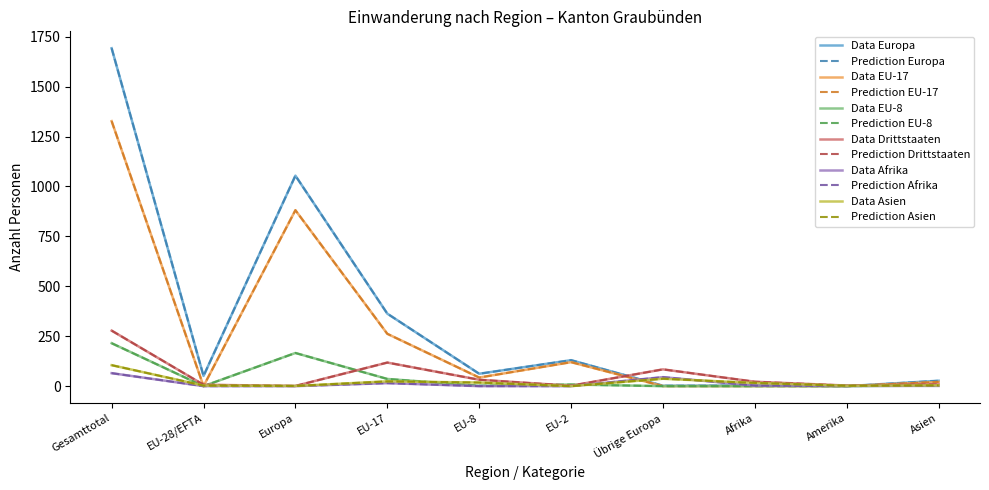

Reading left to right, what are all the values shown in this chart?

Europa: 1692	51	1054	363	62	130	2	3	0	27
EU-17: 1327	0	881	262	43	120	0	0	0	21
EU-8: 215	0	166	36	2	8	0	0	0	3
Drittstaaten: 278	7	1	118	32	2	84	22	3	9
Afrika: 65	0	0	15	0	0	45	3	1	1
Asien: 105	3	1	24	18	0	37	16	2	4